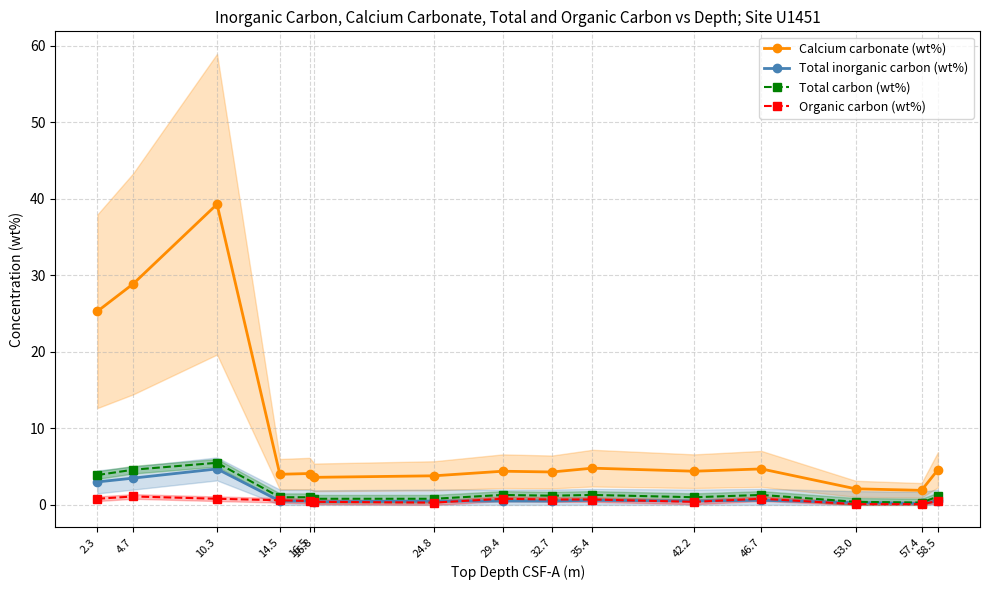

At which label does Total carbon (wt%) reach its minimum?

57.4